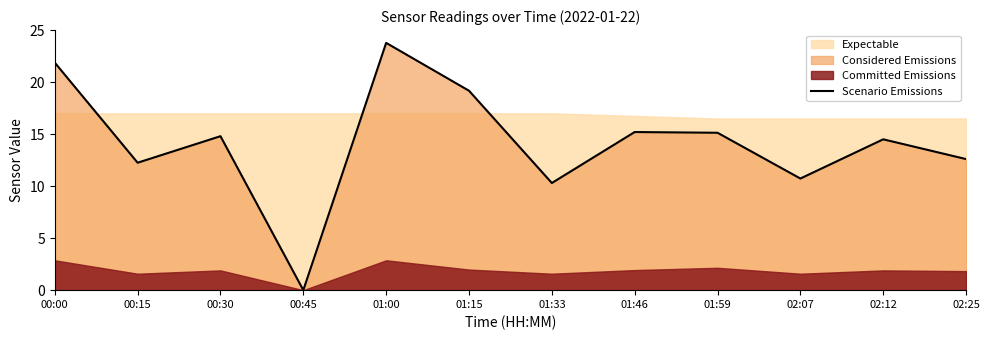

Reading right to left, extract all data points from this chart.

12.6	14.5	10.7	15.1	15.2	10.3	19.2	23.8	0.0	14.8	12.2	21.9